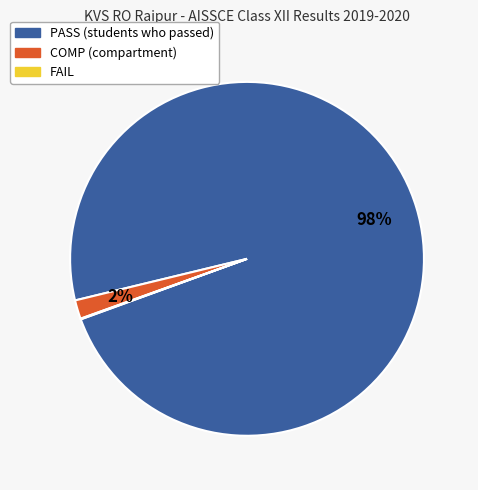

The COMP slice represents 9% of the pie. True or false?

False